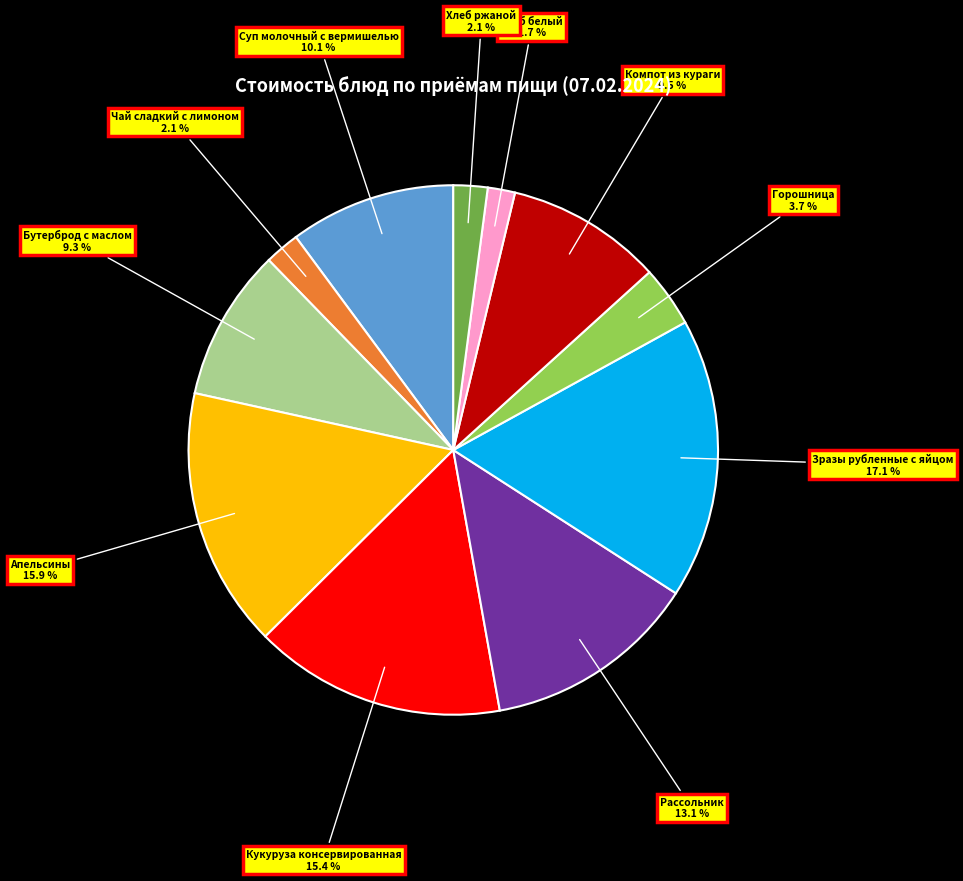

To the nearest percent, what is the average slice percentage?

9%